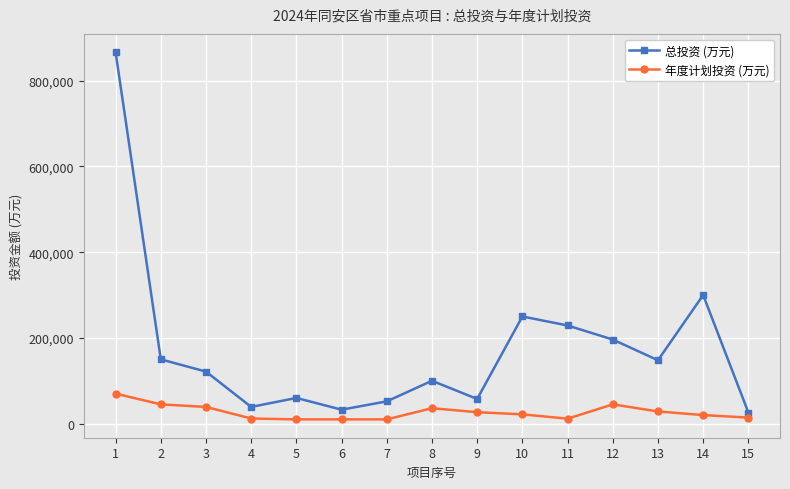

True or false: 总投资 (万元) and 年度计划投资 (万元) cross at least once.

False